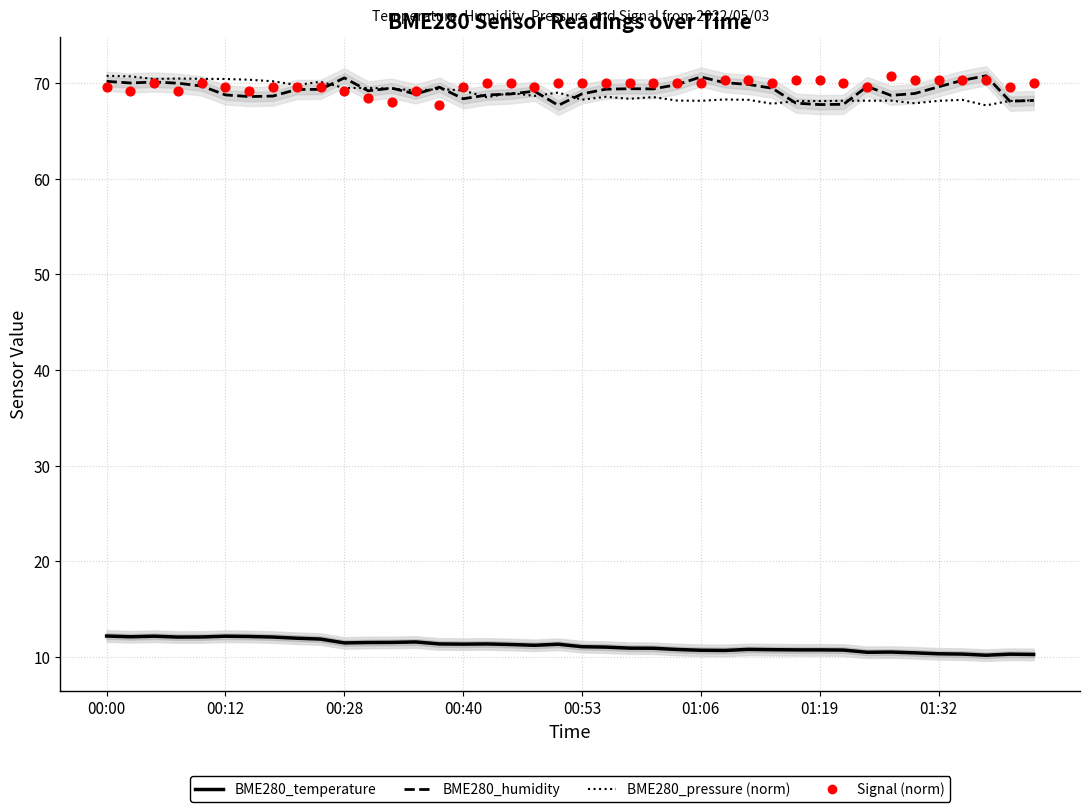

What are all the series names shown in the legend?

BME280_temperature, BME280_humidity, BME280_pressure (norm), Signal (norm)